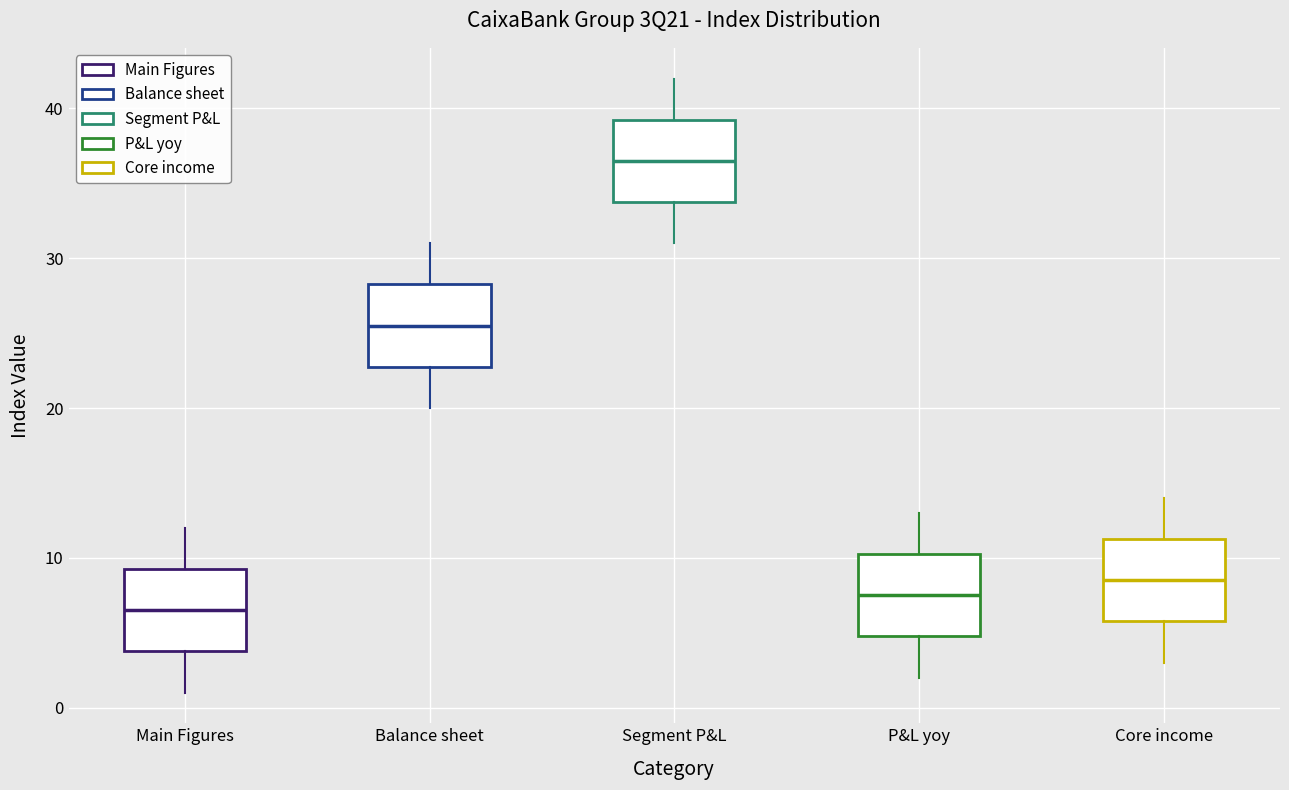

Reading left to right, transcribe this box plot: for each box, give where its median line is, the range the box spans, and where its two whiskers end, as read against the y-axis. The values are not printed on the chart, so give them approximately, as read against the axis.

Main Figures: median 7, box 4 to 9, whiskers 1 to 12
Balance sheet: median 26, box 23 to 28, whiskers 20 to 31
Segment P&L: median 37, box 34 to 39, whiskers 31 to 42
P&L yoy: median 8, box 5 to 10, whiskers 2 to 13
Core income: median 9, box 6 to 11, whiskers 3 to 14